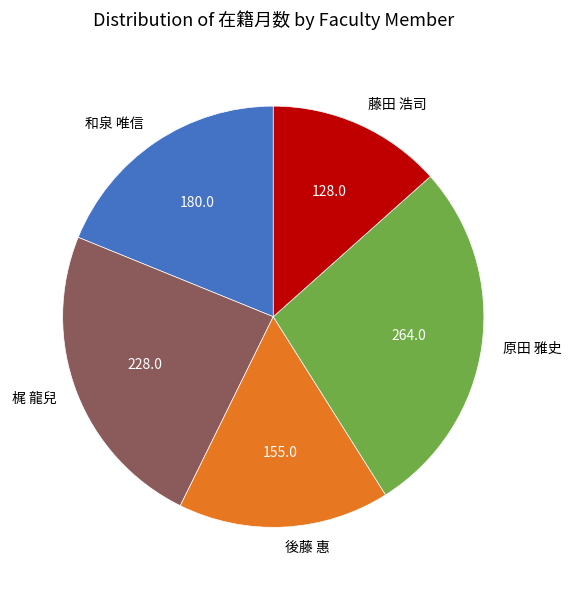

Is there a majority slice in this chart?

No